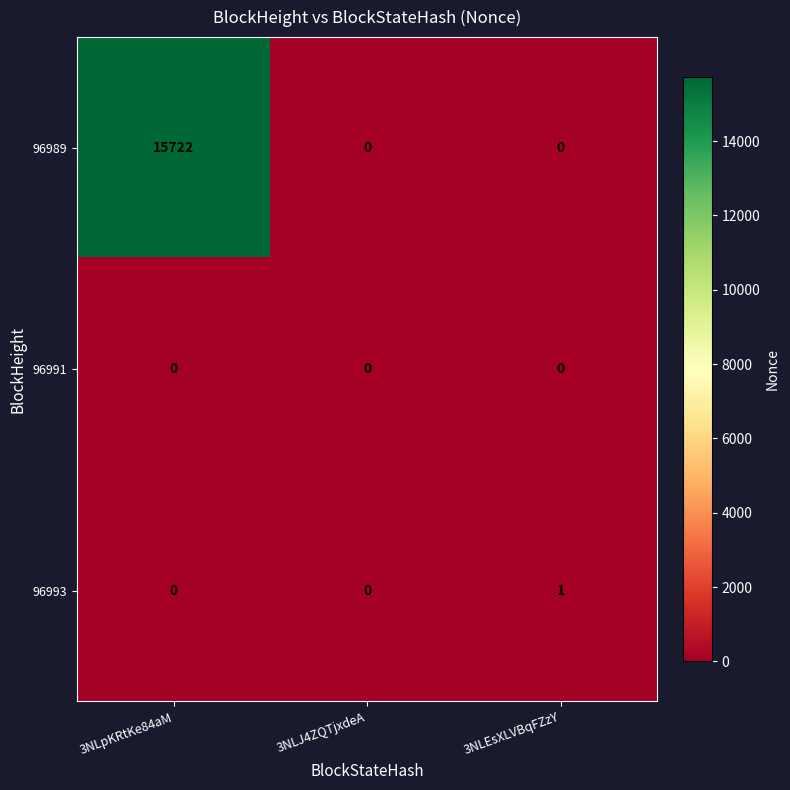

Between 3NLpKRtKe84aM and 3NLEsXLVBqFZzY, which series saw the biggest shift?

96989